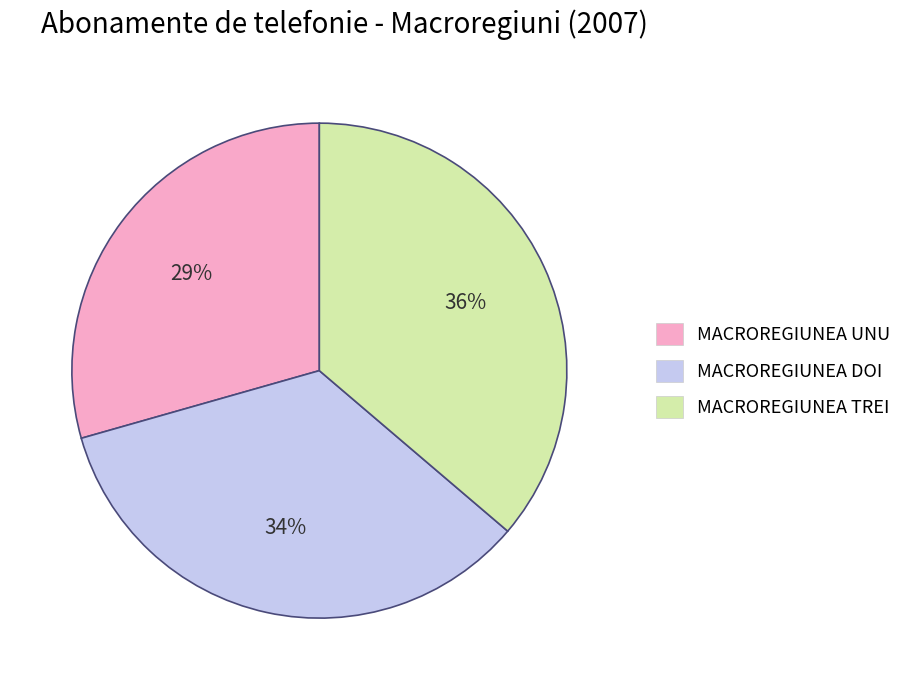

Count the number of slices in the pie.

3